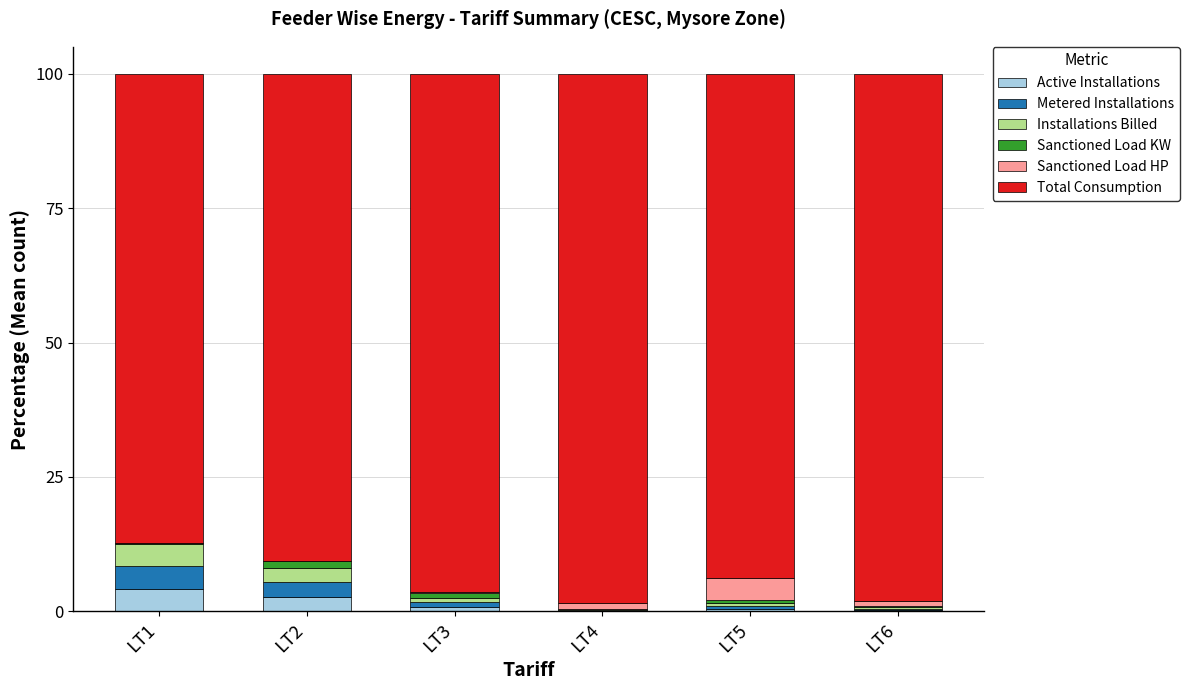

What is the maximum value for Active Installations?

4.2